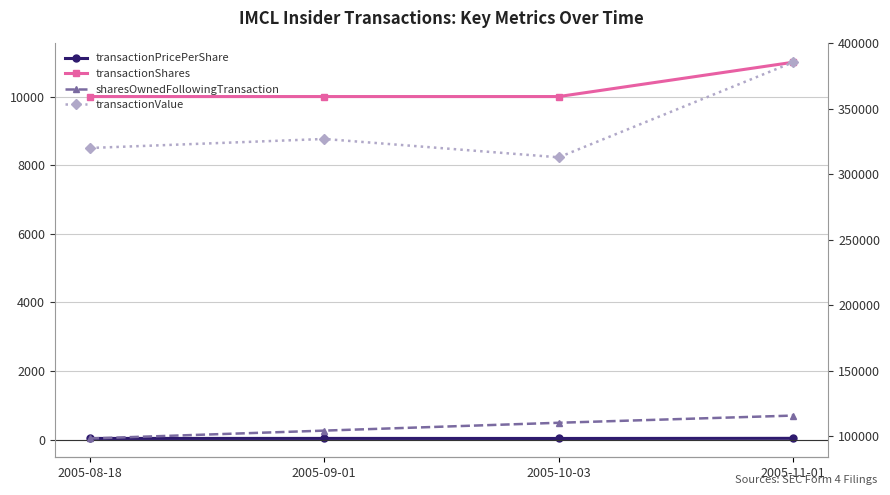

What is the average value of the transactionPricePerShare series?

32.8